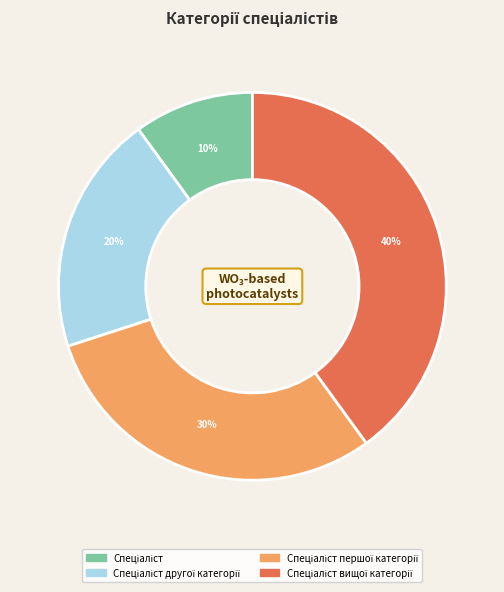

Is there any slice that represents more than half of the pie?

No